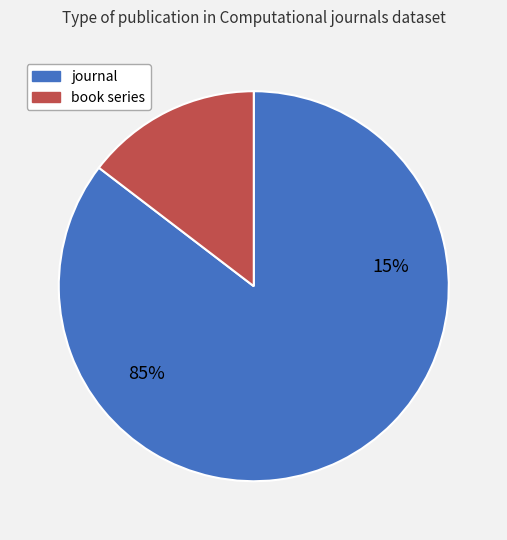

To the nearest percent, what percentage of the pie is journal?

85%